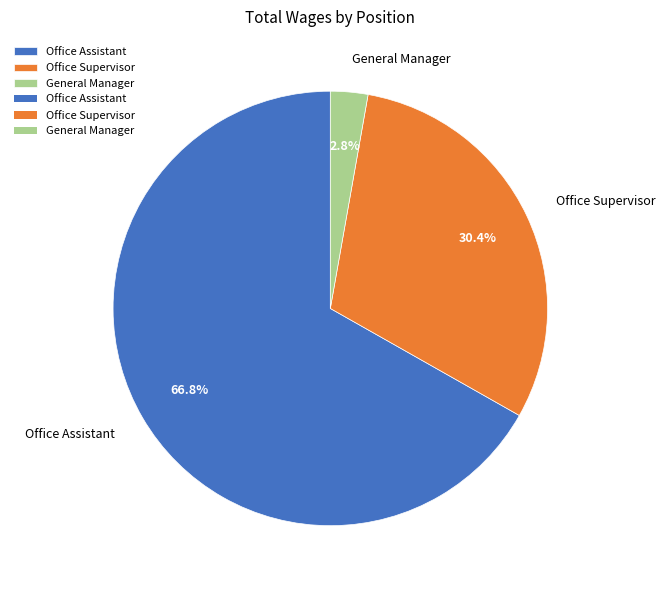

Which category has the biggest portion of the pie?

Office Assistant